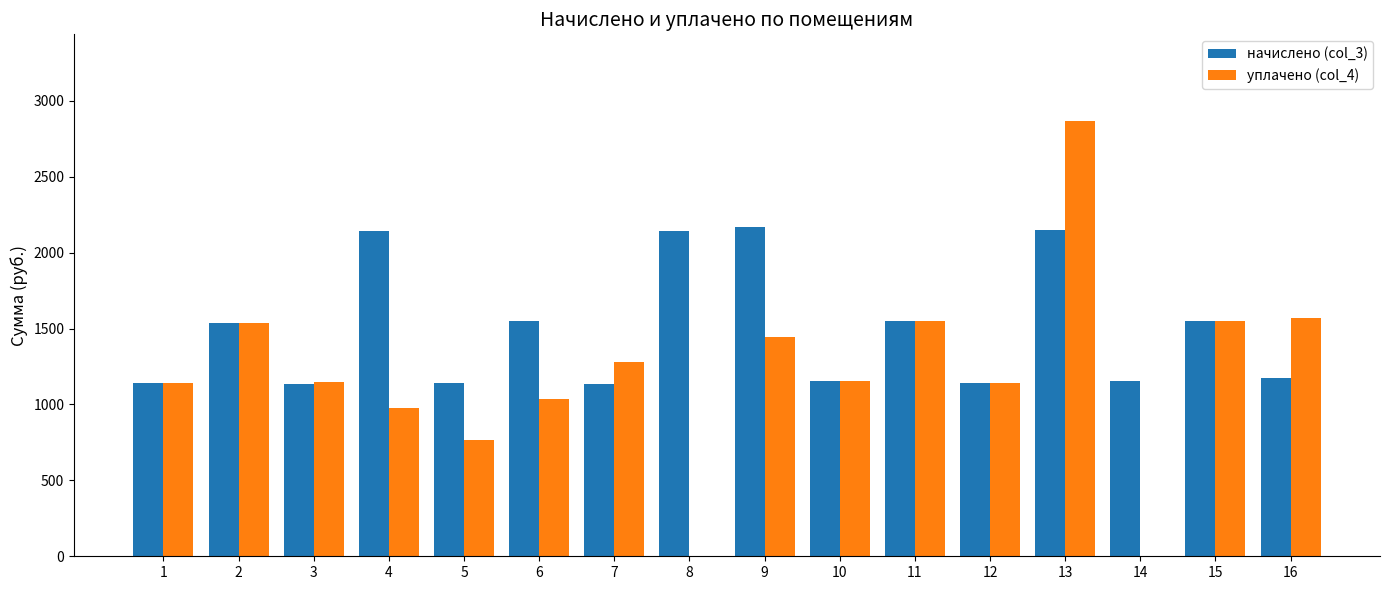

What is the average value of the уплачено (col_4) series?

1196.9